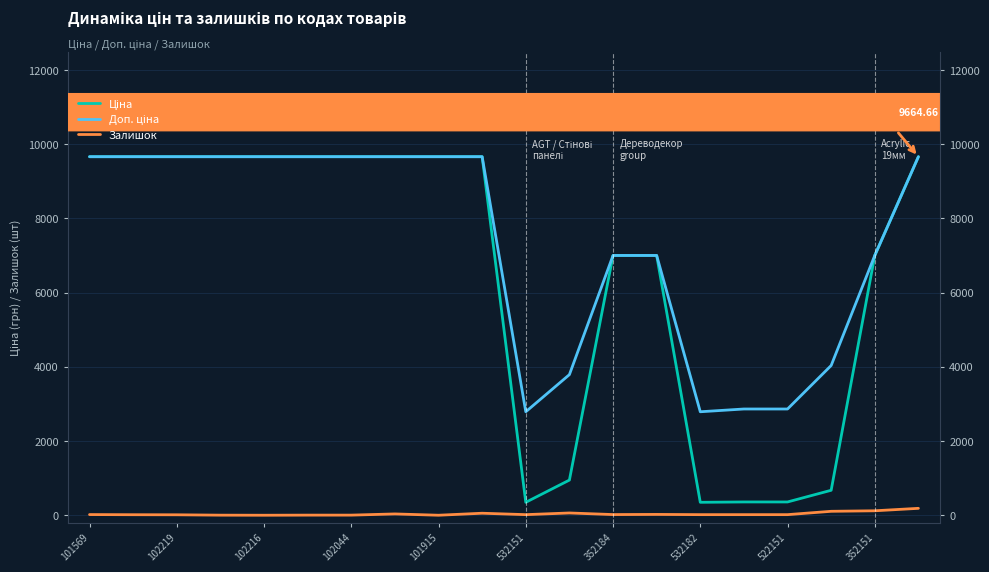

Rank the series at 15 from highest to lowest value.

Доп. ціна, Ціна, Залишок